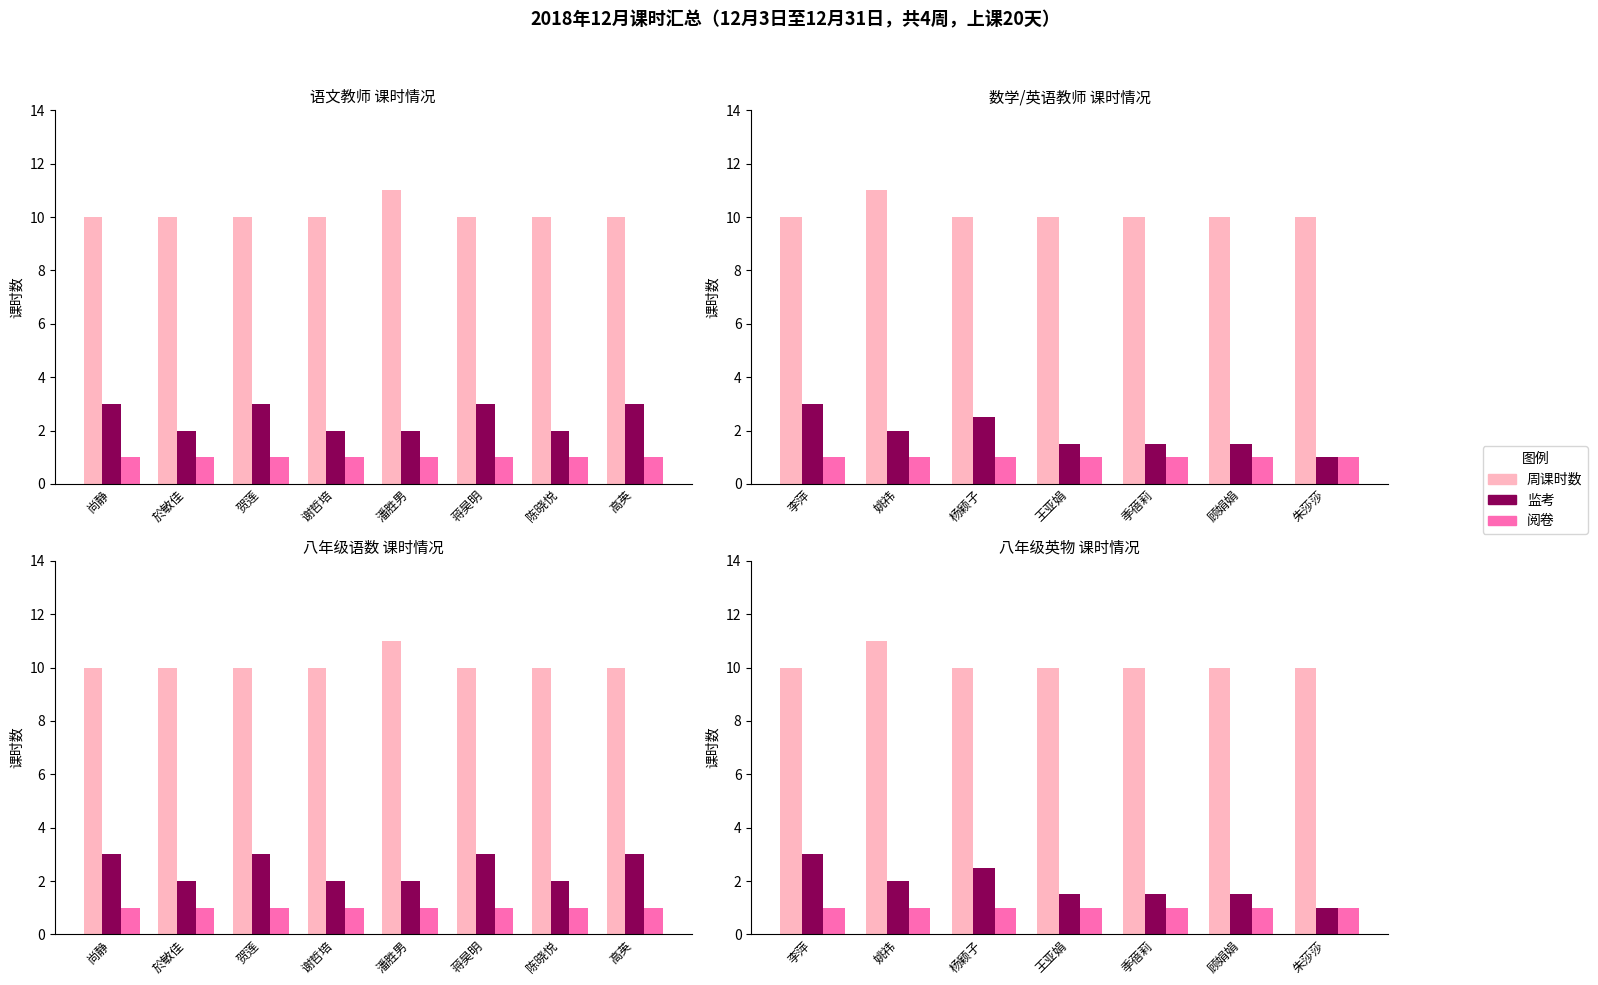

At which label is 周课时数 closest to 10?

李萍